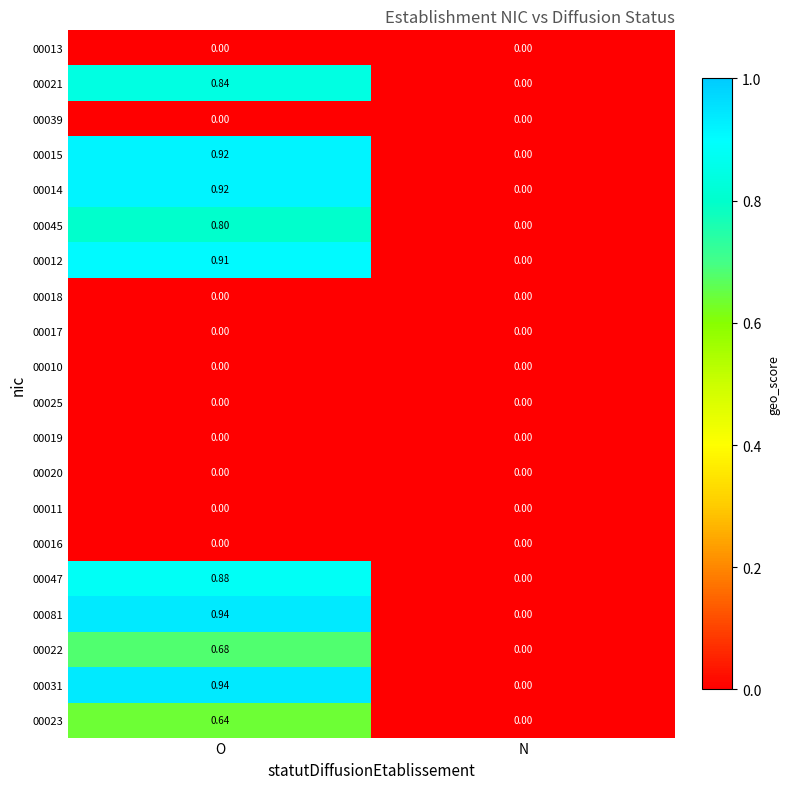

What is the total value across all series at O?

8.5